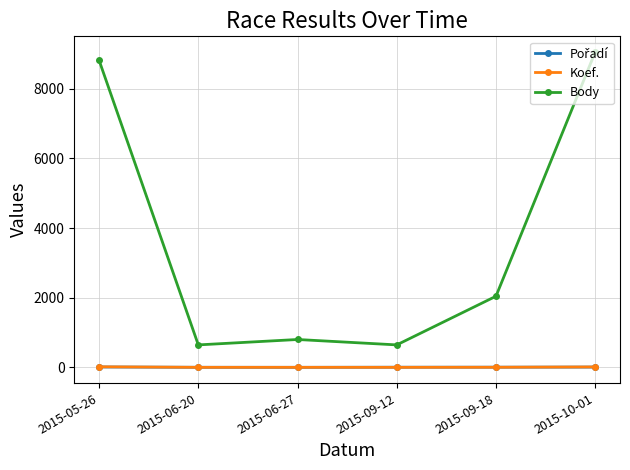

True or false: Body and Koef. cross at least once.

False